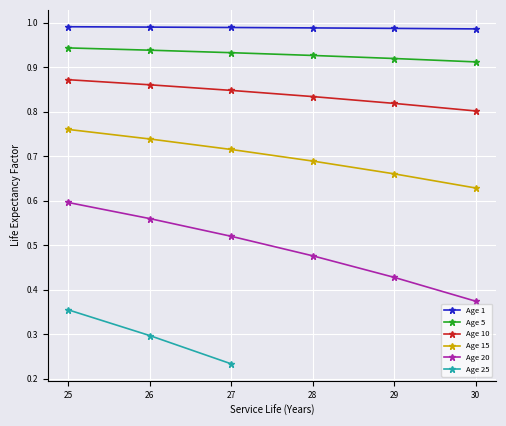

Is the value of Age 1 at 27 greater than the value of Age 15 at 28?

Yes